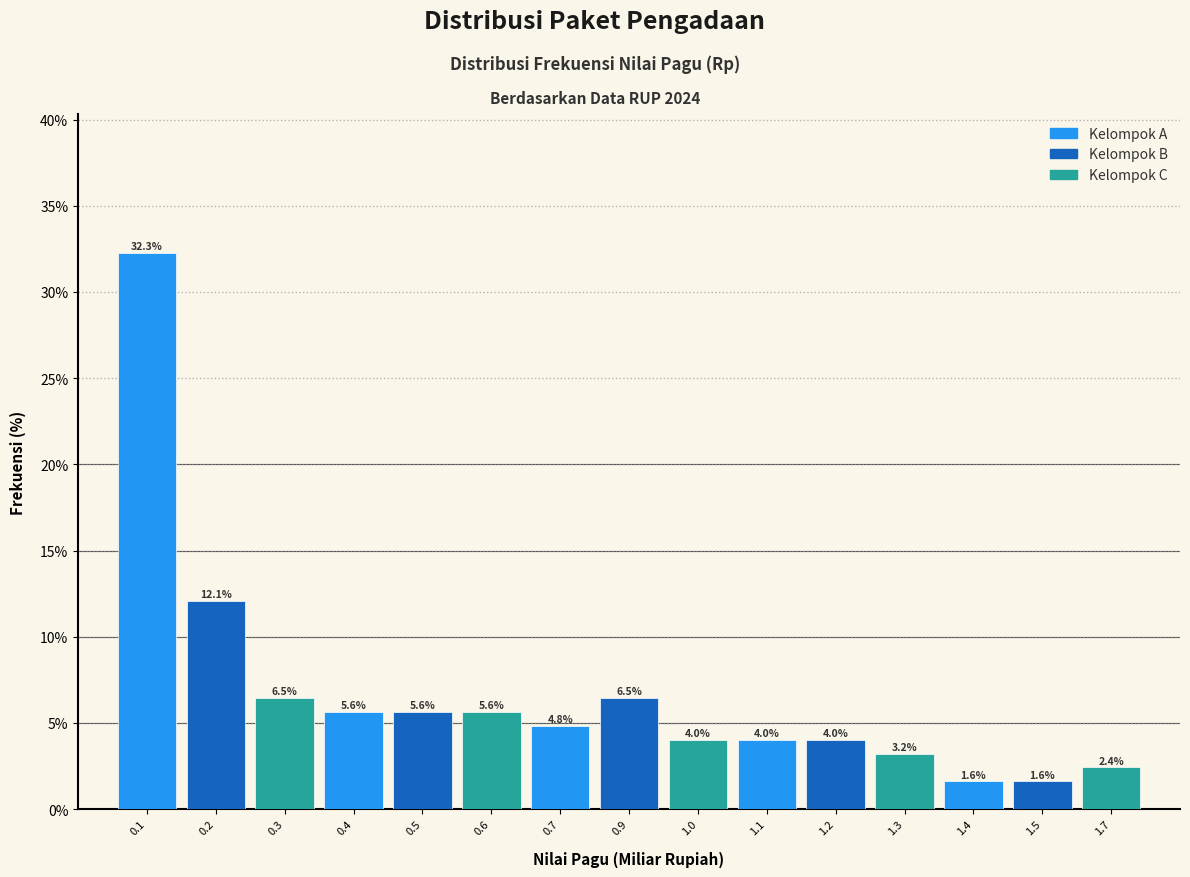

Reading left to right, transcribe all the data shown in this chart.

32.3	12.1	6.5	5.6	5.6	5.6	4.8	6.5	4.0	4.0	4.0	3.2	1.6	1.6	2.4